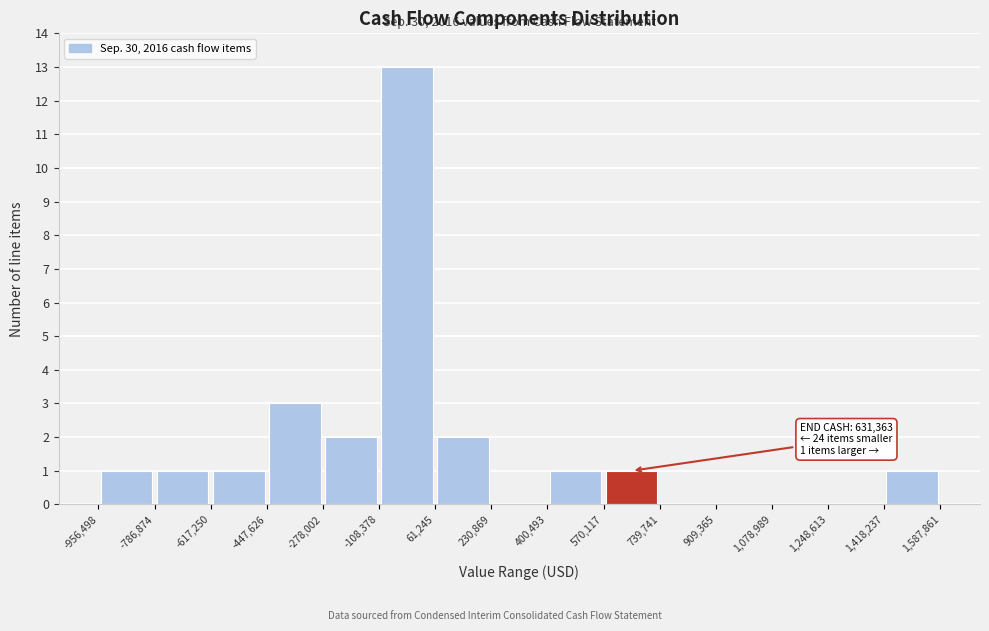

Over which range of the x-axis is the bar tallest?

-108,378 to 61,245